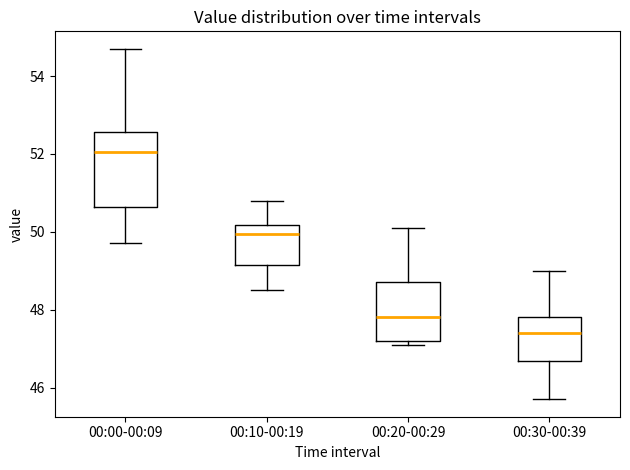

Where does the median line of the box for 00:30-00:39 sit on the y-axis? The values are not printed on the chart, so give them approximately, as read against the axis.

47.4